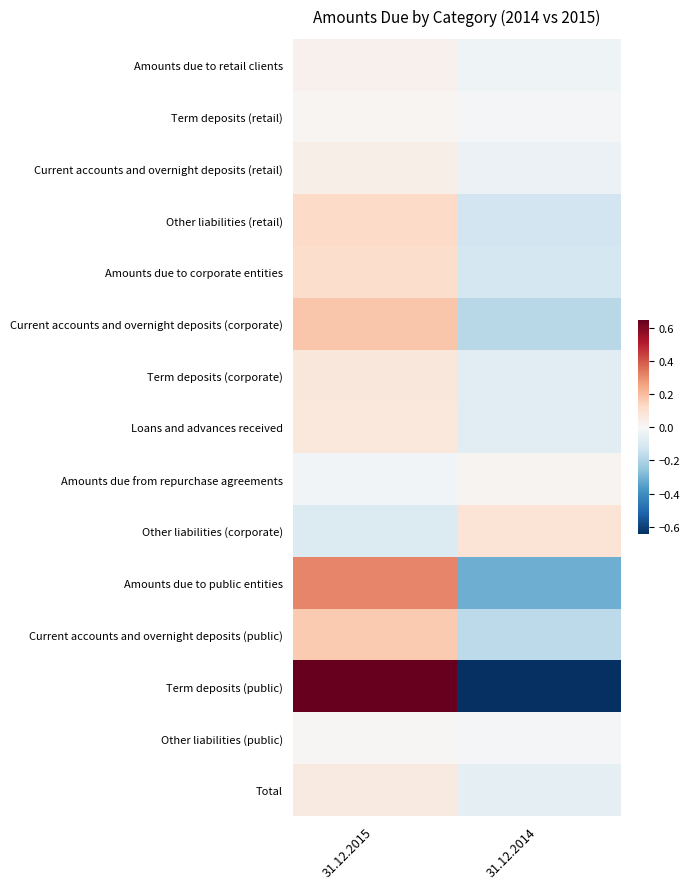

Which has a higher value, 31.12.2014 or 31.12.2015?

31.12.2015